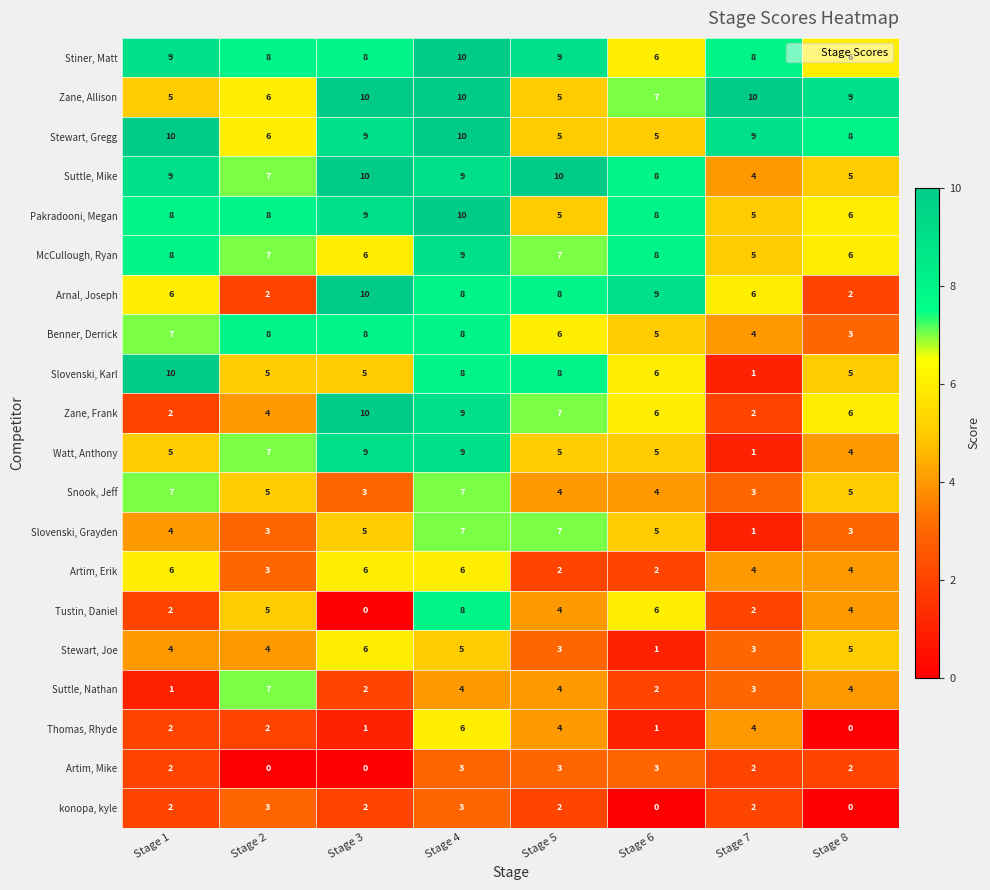

True or false: Pakradooni, Megan has a value of 3 at Stage 7.

False